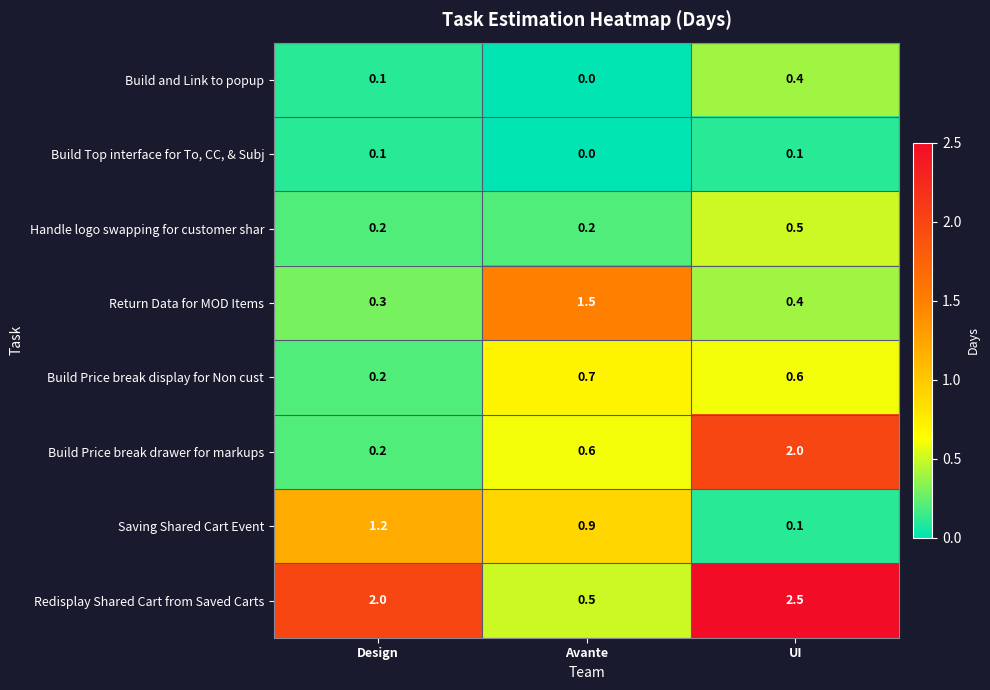

Which series has the largest range (max minus min)?

Redisplay Shared Cart from Saved Carts